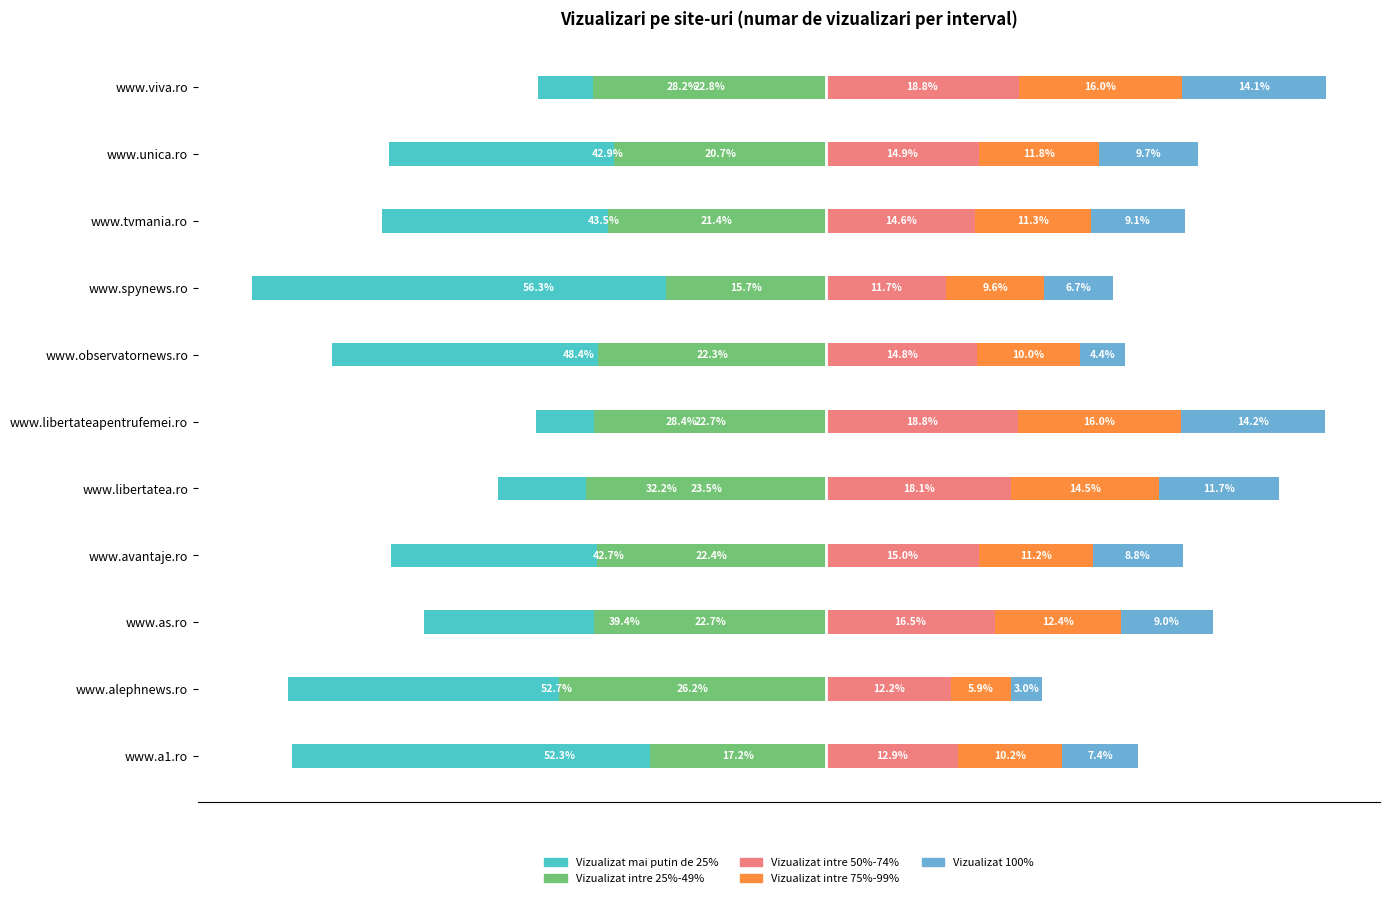

What is the label of the 3rd bar from the right?

www.tvmania.ro